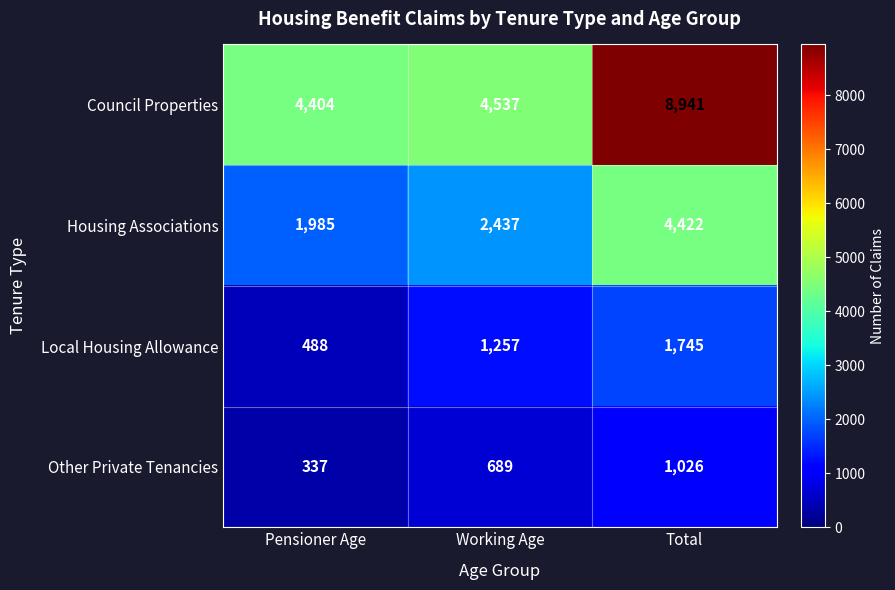

Reading left to right, transcribe all the data shown in this chart.

Council Properties: Pensioner Age=4404	Working Age=4537	Total=8941
Housing Associations: Pensioner Age=1985	Working Age=2437	Total=4422
Local Housing Allowance: Pensioner Age=488	Working Age=1257	Total=1745
Other Private Tenancies: Pensioner Age=337	Working Age=689	Total=1026